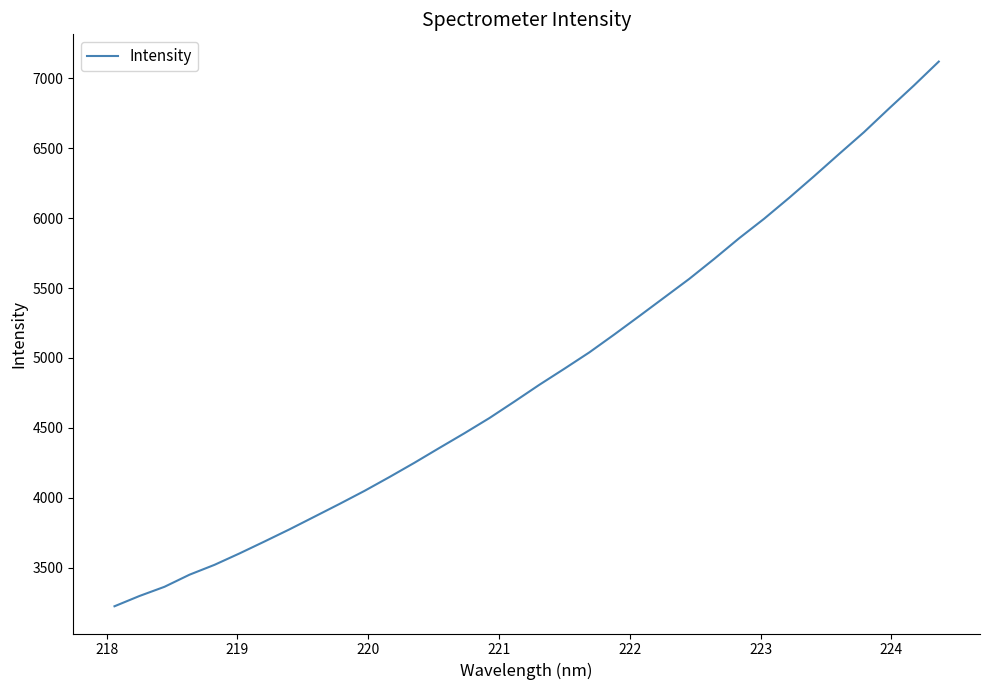

What is the difference between the maximum and minimum values?

3892.9